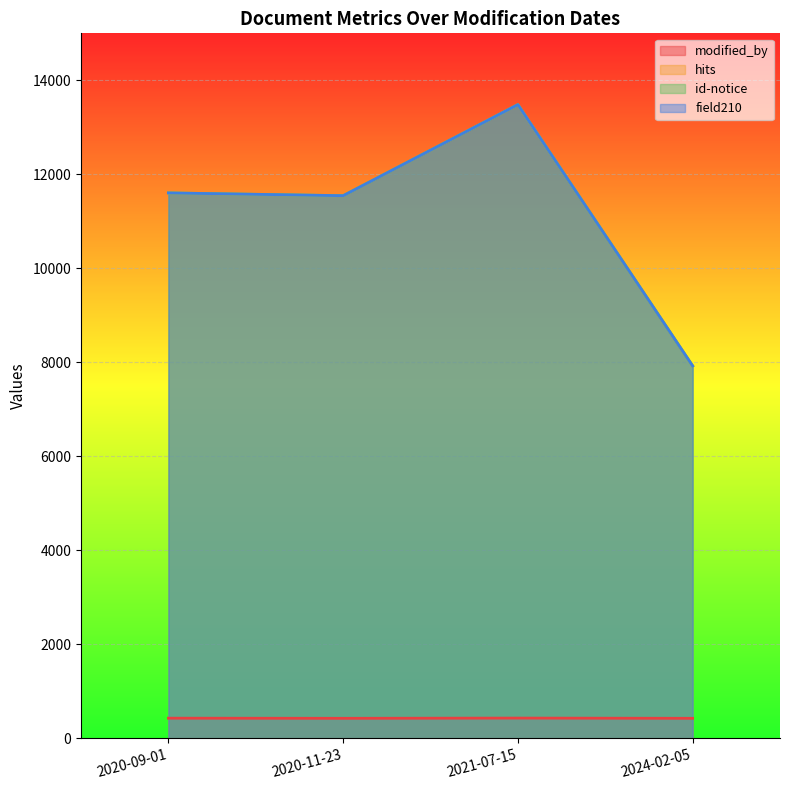

Does the chart display data point markers on the line(s)?

No